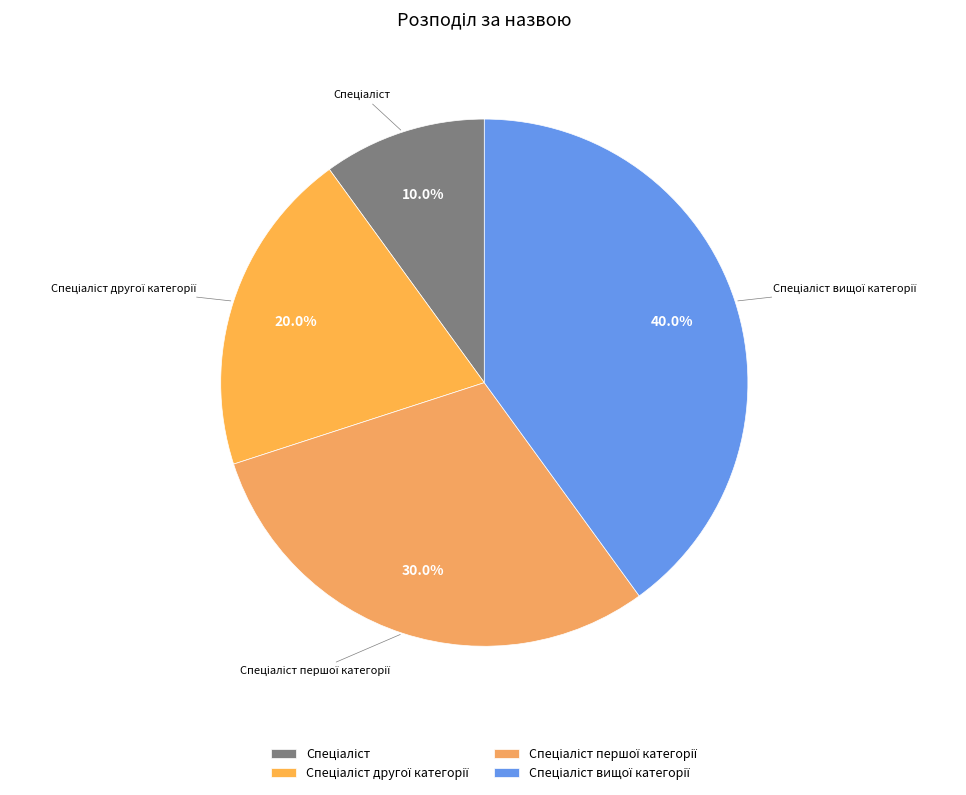

Is there any slice that represents more than half of the pie?

No